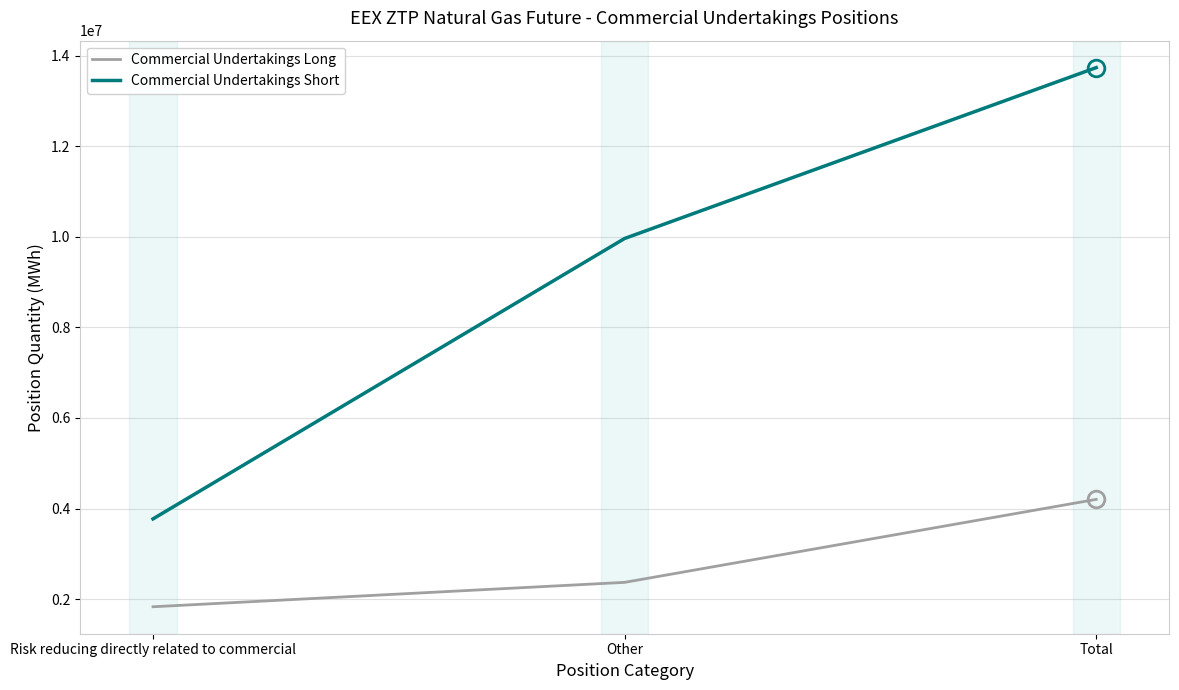

How many series are shown in this chart?

2